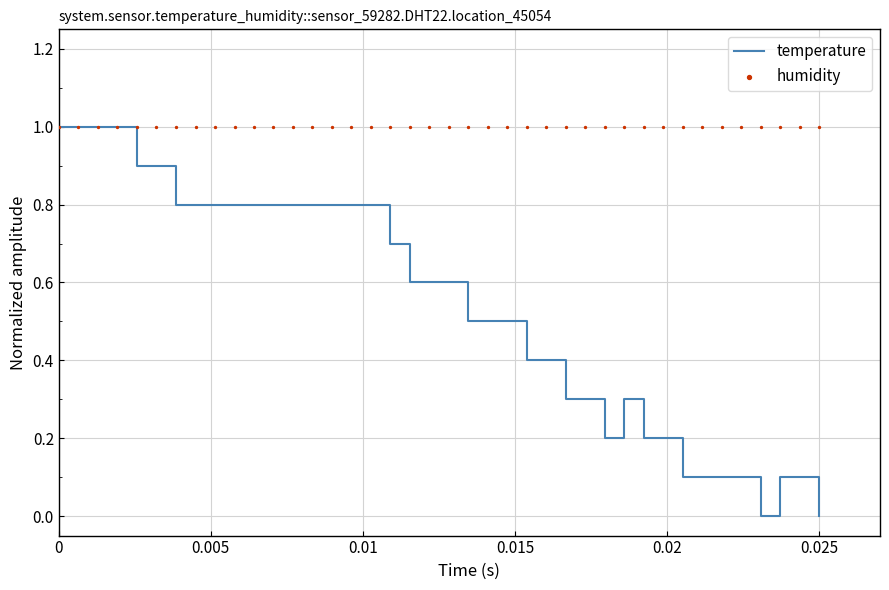

Which series has the largest Y range (max minus min)?

temperature